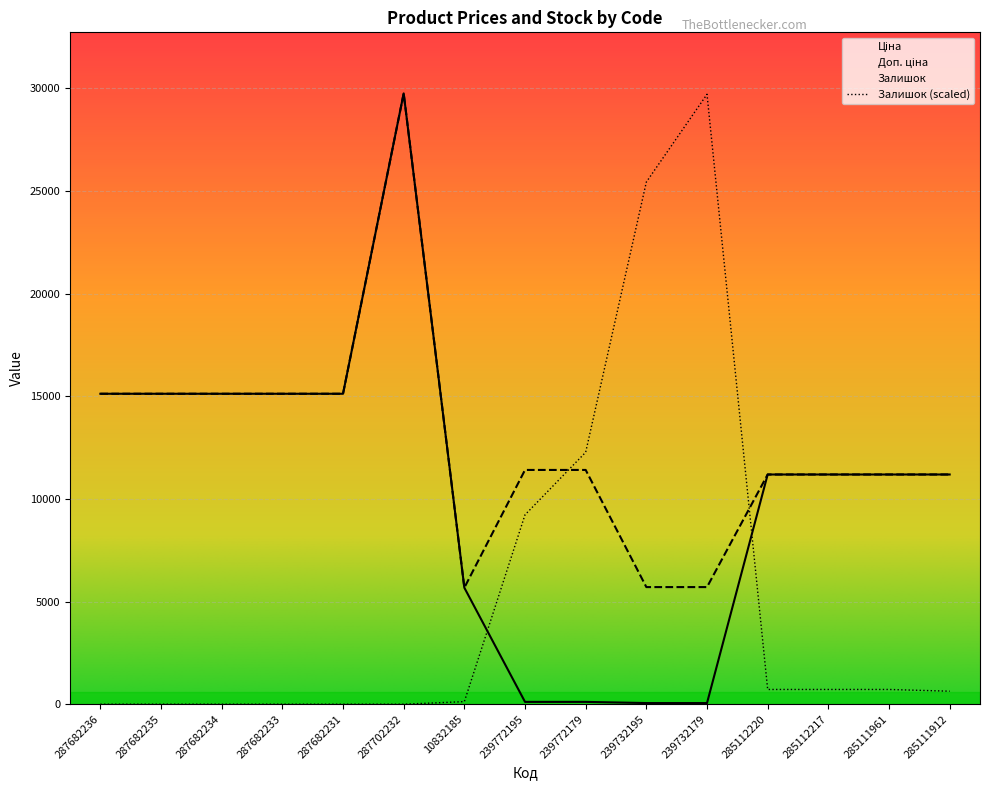

True or false: Ціна has more than 2 interior local peaks.

False